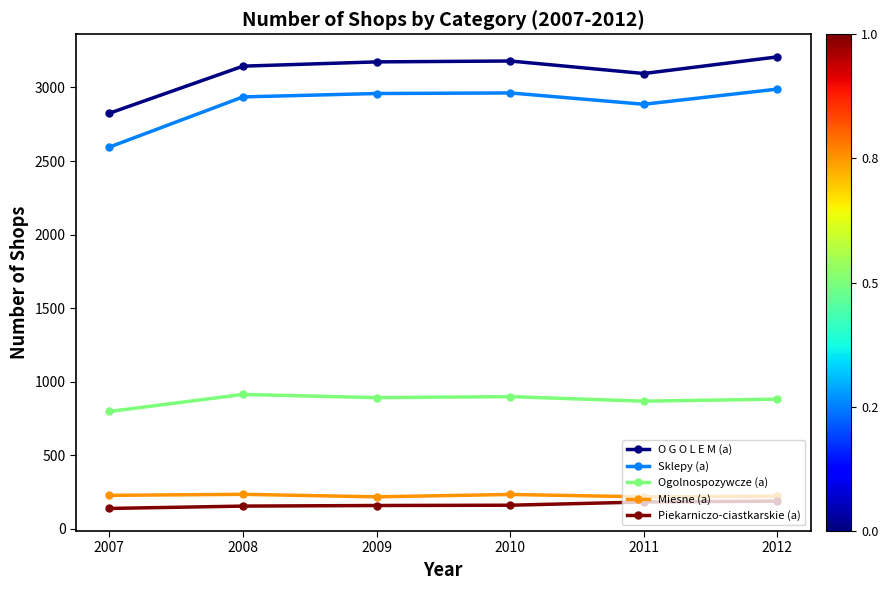

What is the maximum value for Piekarniczo-ciastkarskie (a)?

189